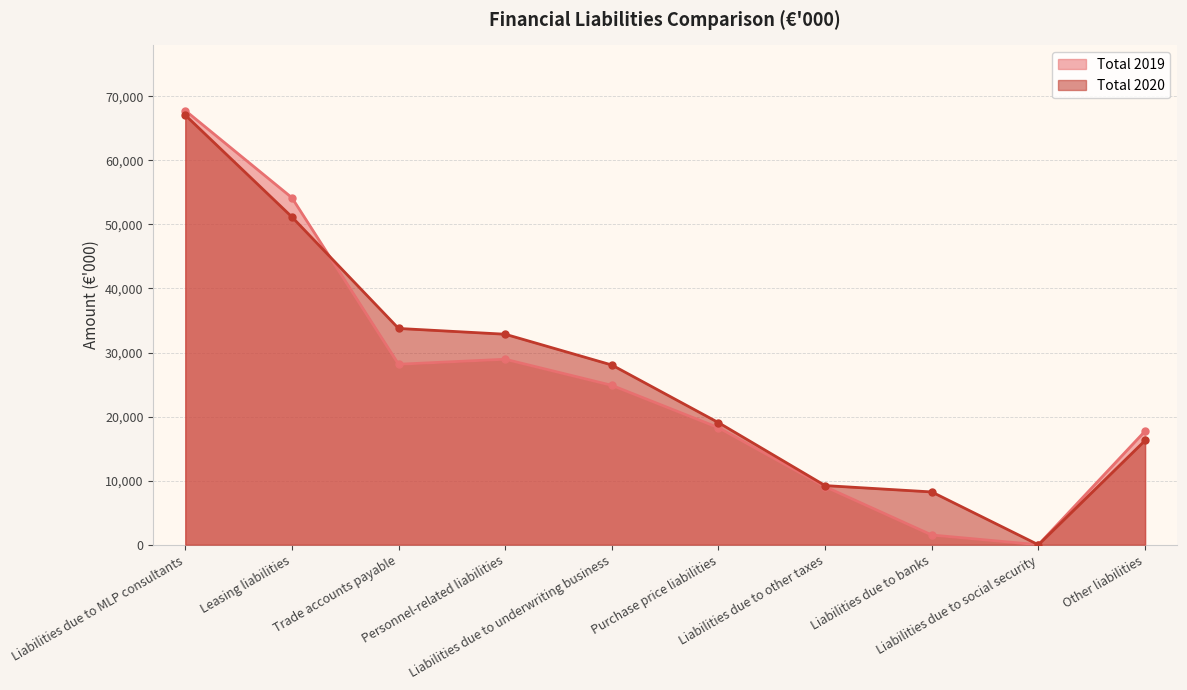

Is the value of Total 2020 at Leasing liabilities greater than the value of Total 2019 at Liabilities due to social security?

Yes